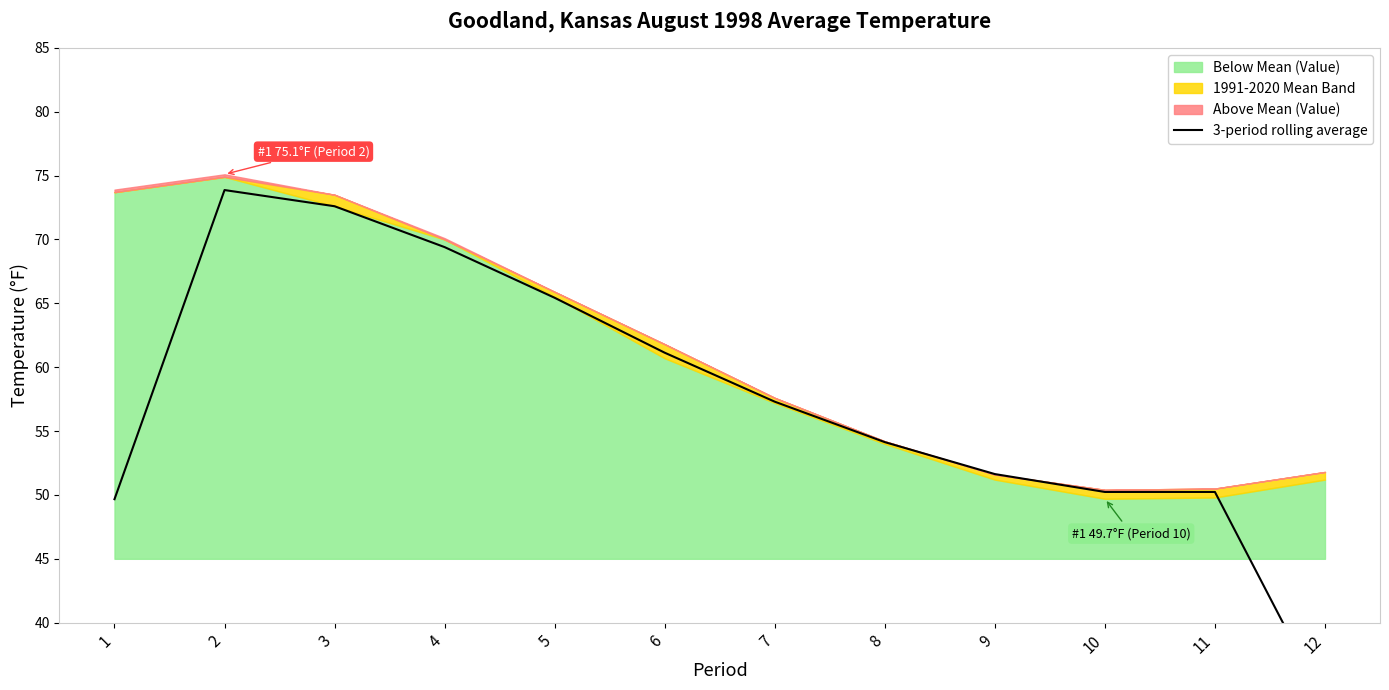

What is the minimum value shown in the chart?

33.7